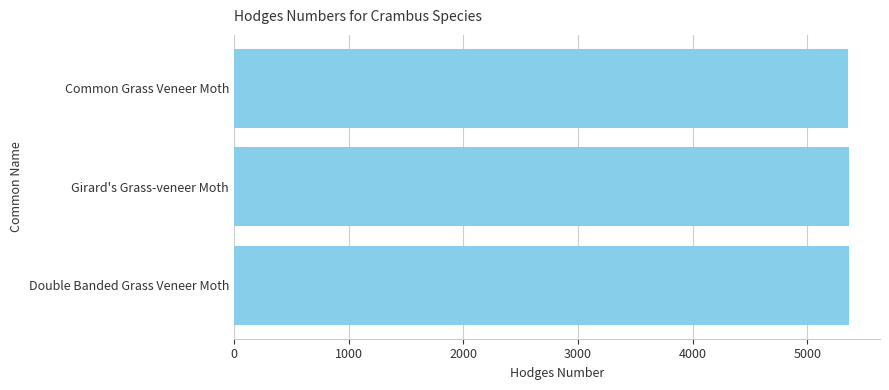

What is the sum of all values?

16082